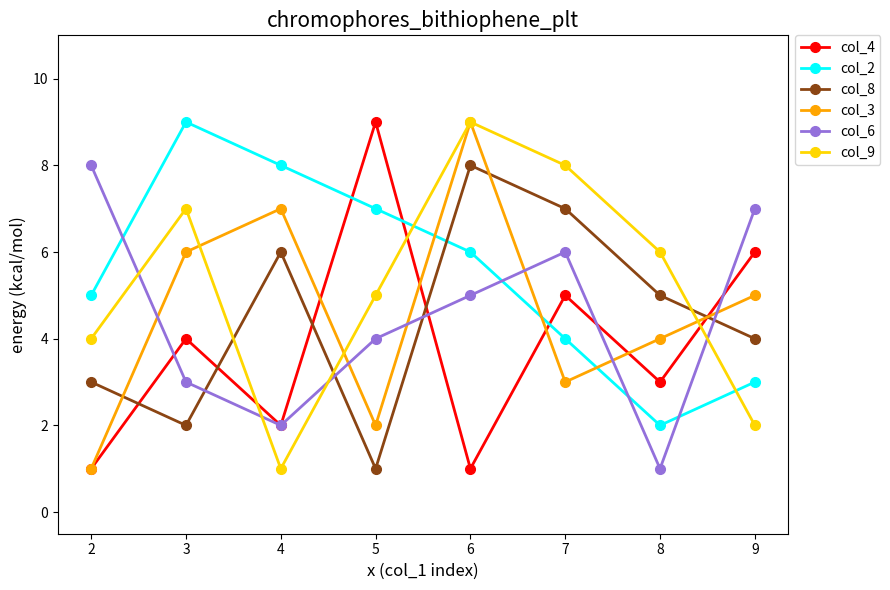

At which label does col_9 reach its peak?

6